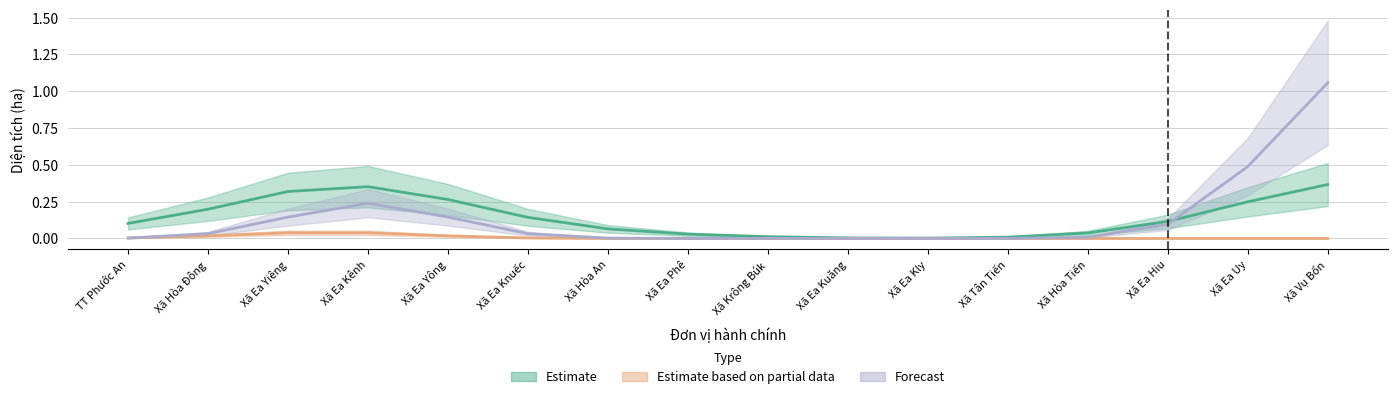

What is the label of the 4th point from the right?

Xã Hòa Tiến